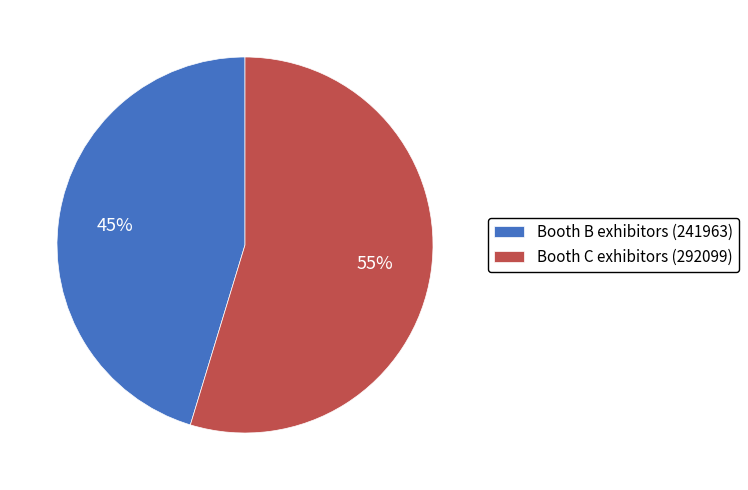

Is the sum of Booth B exhibitors (241963) and Booth C exhibitors (292099) greater than half?

Yes